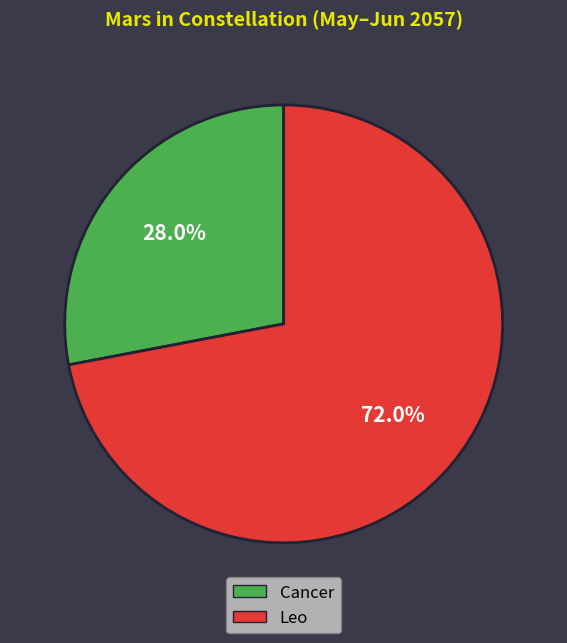

To the nearest percent, what is the average slice percentage?

50%